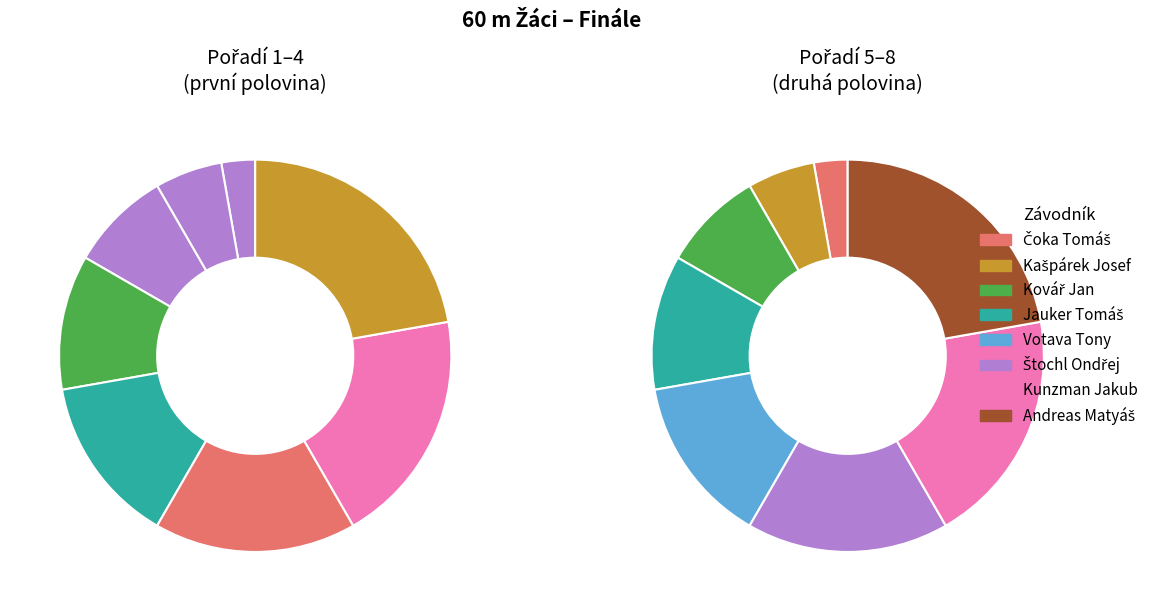

Is the sum of Jauker Tomáš and Votava Tony greater than half?

No